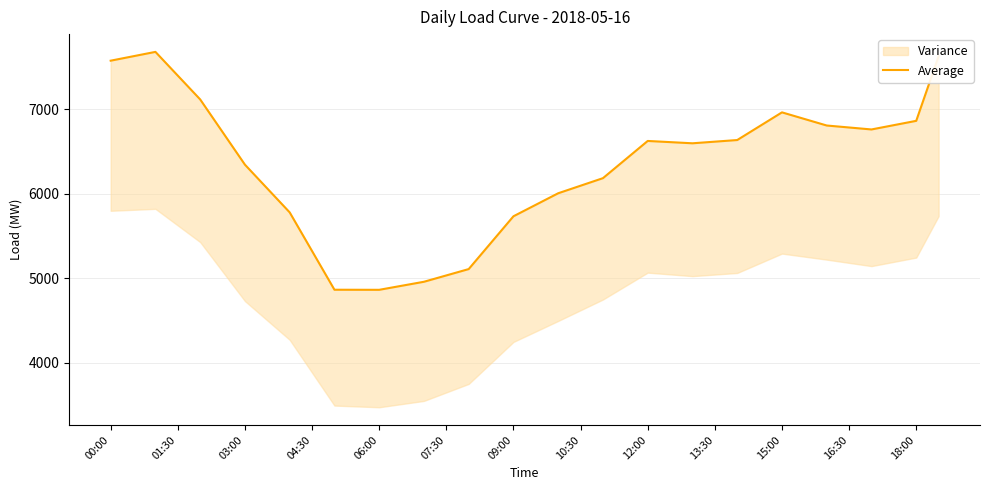

True or false: the data shows 6759.2 at 34.

True